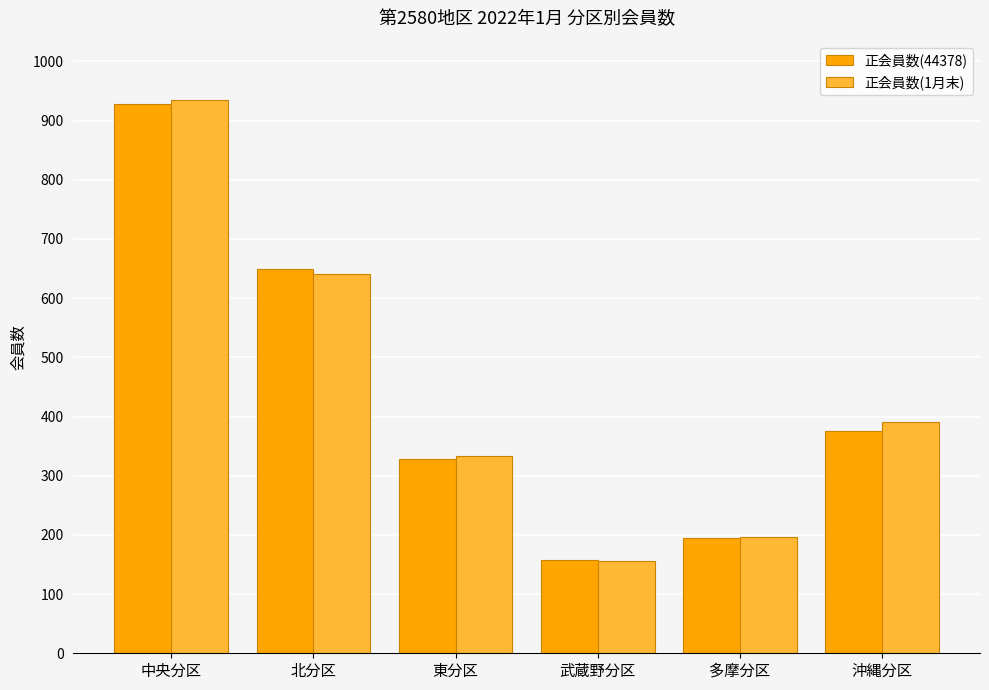

Rank the categories by 正会員数(44378) value from highest to lowest.

中央分区, 北分区, 沖縄分区, 東分区, 多摩分区, 武蔵野分区